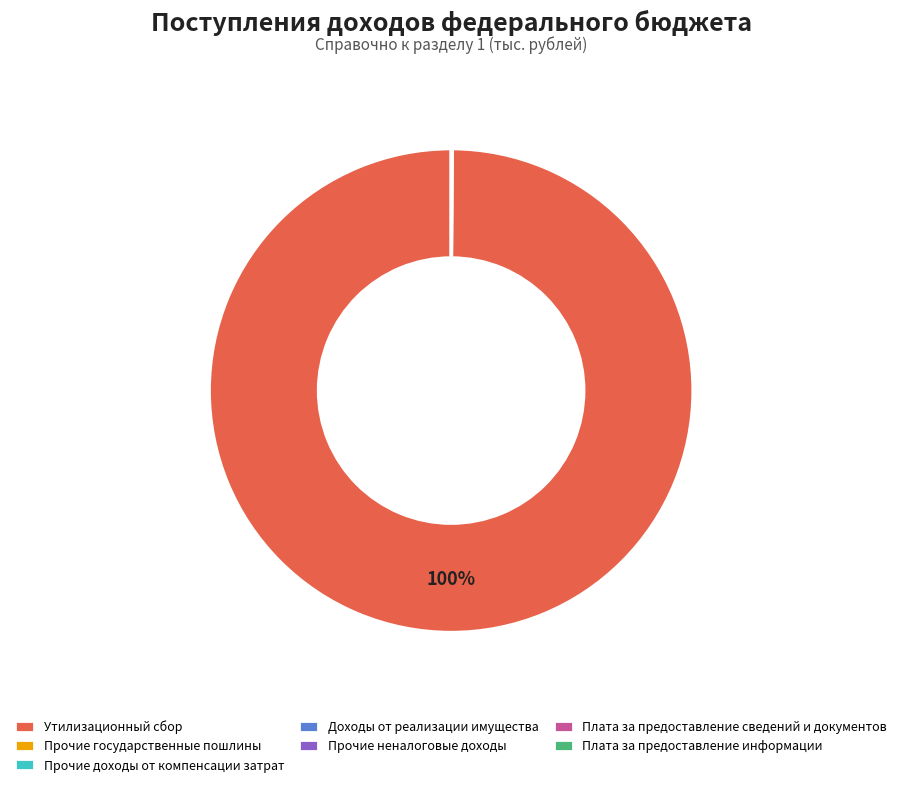

To the nearest percent, what is the average slice percentage?

14%